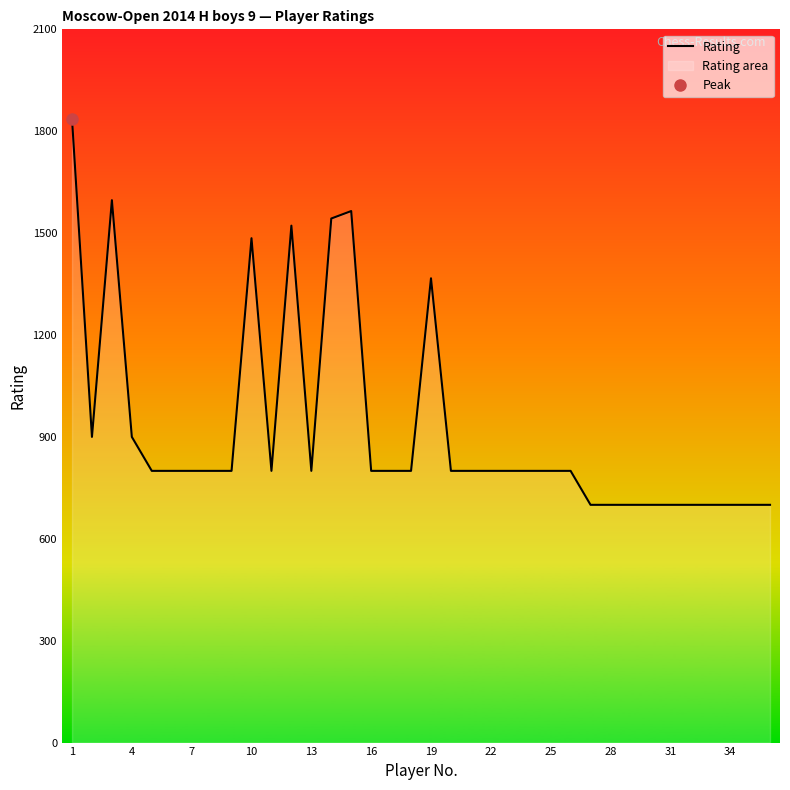

What is the value of the 23rd point from the left?

800